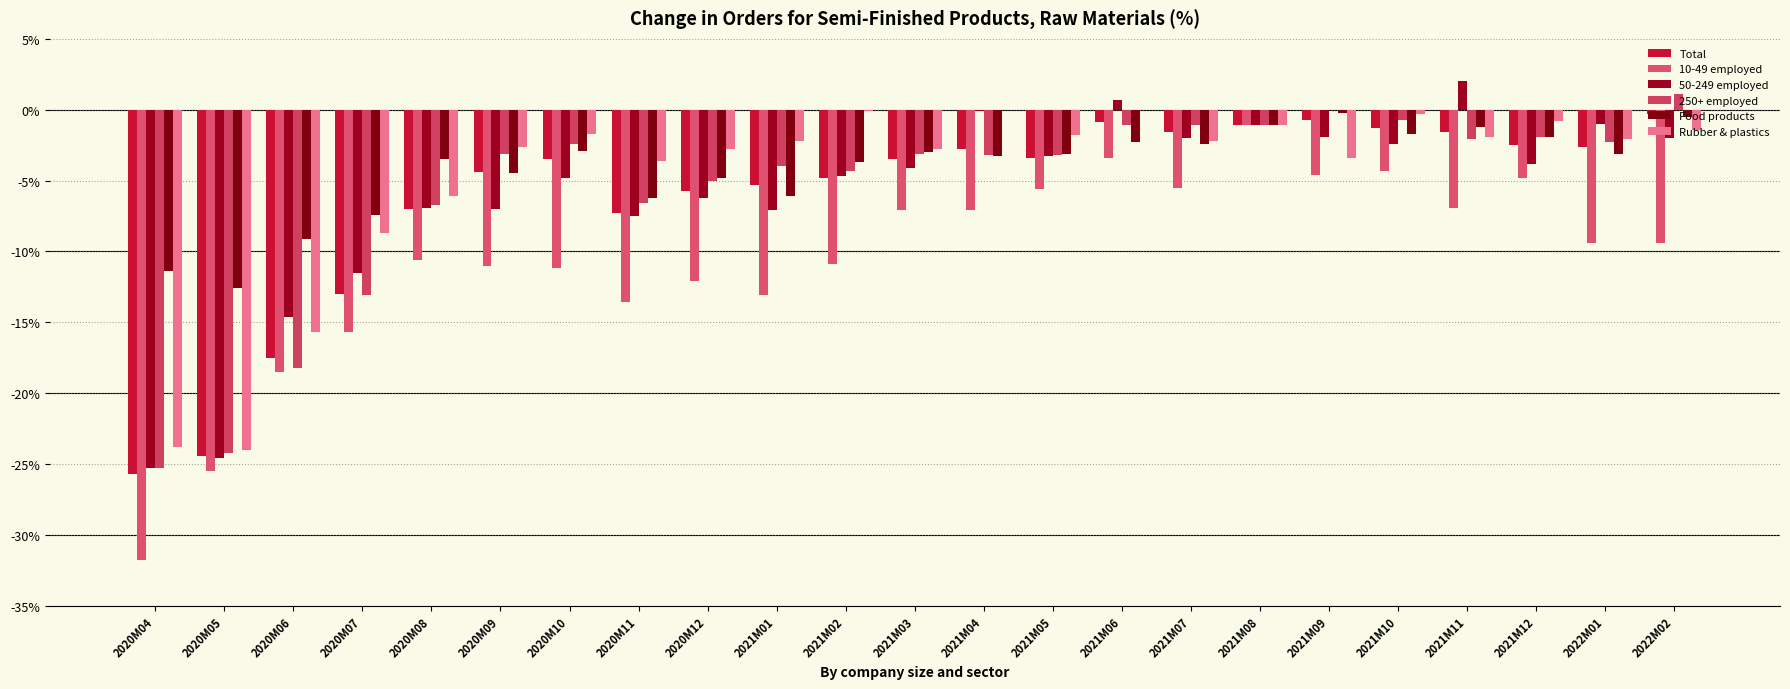

What is the label of the 5th bar from the right?

2021M10